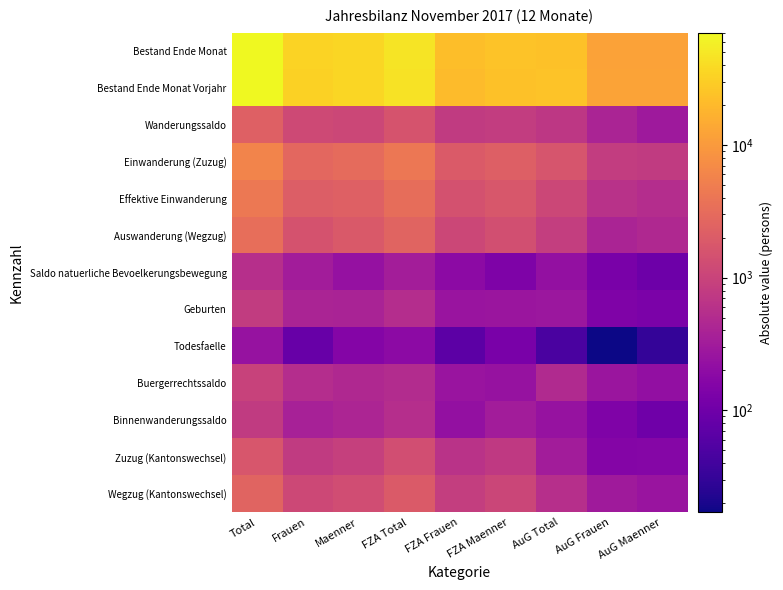

Reading left to right, what are all the values shown in this chart?

Bestand Ende Monat: Total=70316	Frauen=33815	Maenner=36501	FZA Total=46496	FZA Frauen=21934	FZA Maenner=24562	AuG Total=23820	AuG Frauen=11881	AuG Maenner=11939
Bestand Ende Monat Vorjahr: Total=69238	Frauen=33202	Maenner=36036	FZA Total=44733	FZA Frauen=20997	FZA Maenner=23736	AuG Total=24505	AuG Frauen=12205	AuG Maenner=12300
Wanderungssaldo: Total=2302	Frauen=1187	Maenner=1115	FZA Total=1606	FZA Frauen=787	FZA Maenner=819	AuG Total=696	AuG Frauen=400	AuG Maenner=296
Einwanderung (Zuzug): Total=5780	Frauen=2760	Maenner=3020	FZA Total=4152	FZA Frauen=1919	FZA Maenner=2233	AuG Total=1628	AuG Frauen=841	AuG Maenner=787
Effektive Einwanderung: Total=4382	Frauen=2100	Maenner=2282	FZA Total=3262	FZA Frauen=1505	FZA Maenner=1757	AuG Total=1120	AuG Frauen=595	AuG Maenner=525
Auswanderung (Wegzug): Total=3388	Frauen=1527	Maenner=1861	FZA Total=2523	FZA Frauen=1126	FZA Maenner=1397	AuG Total=865	AuG Frauen=401	AuG Maenner=464
Saldo natuerliche Bevoelkerungsbewegung: Total=556	Frauen=319	Maenner=237	FZA Total=332	FZA Frauen=193	FZA Maenner=139	AuG Total=224	AuG Frauen=126	AuG Maenner=98
Geburten: Total=798	Frauen=403	Maenner=395	FZA Total=526	FZA Frauen=260	FZA Maenner=266	AuG Total=272	AuG Frauen=143	AuG Maenner=129
Todesfaelle: Total=242	Frauen=84	Maenner=158	FZA Total=194	FZA Frauen=67	FZA Maenner=127	AuG Total=48	AuG Frauen=17	AuG Maenner=31
Buergerrechtssaldo: Total=984	Frauen=520	Maenner=464	FZA Total=502	FZA Frauen=258	FZA Maenner=244	AuG Total=482	AuG Frauen=262	AuG Maenner=220
Binnenwanderungssaldo: Total=788	Frauen=370	Maenner=418	FZA Total=547	FZA Frauen=228	FZA Maenner=319	AuG Total=241	AuG Frauen=142	AuG Maenner=99
Zuzug (Kantonswechsel): Total=1690	Frauen=785	Maenner=905	FZA Total=1370	FZA Frauen=627	FZA Maenner=743	AuG Total=320	AuG Frauen=158	AuG Maenner=162
Wegzug (Kantonswechsel): Total=2478	Frauen=1155	Maenner=1323	FZA Total=1917	FZA Frauen=855	FZA Maenner=1062	AuG Total=561	AuG Frauen=300	AuG Maenner=261